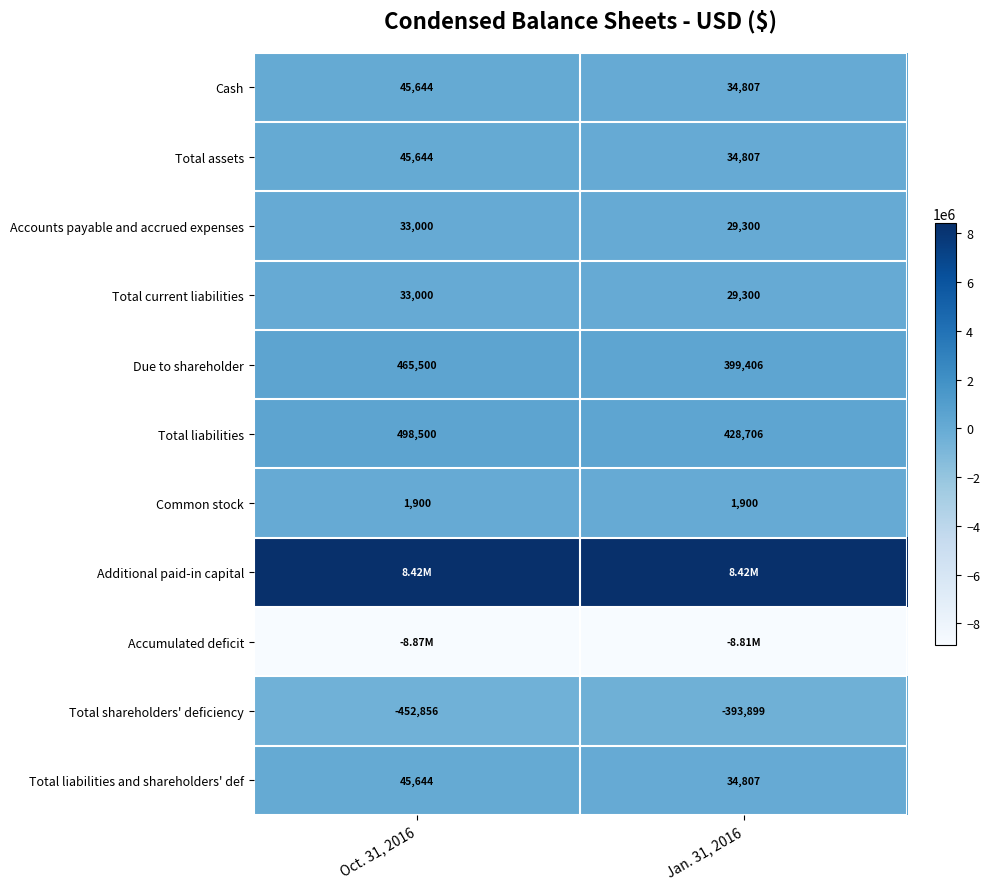

What is the minimum value for Total liabilities and shareholders' def?

34807